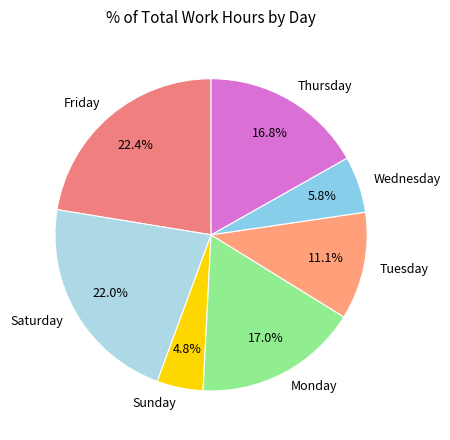

What is the ratio of the value at Thursday to the value at Friday?

0.8